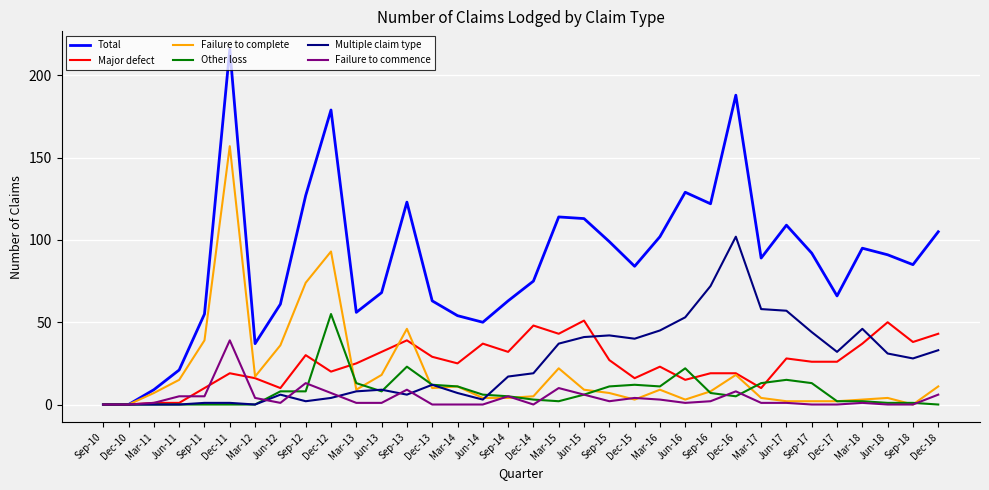

Where is Failure to complete nearest to the value 78?

Sep-12